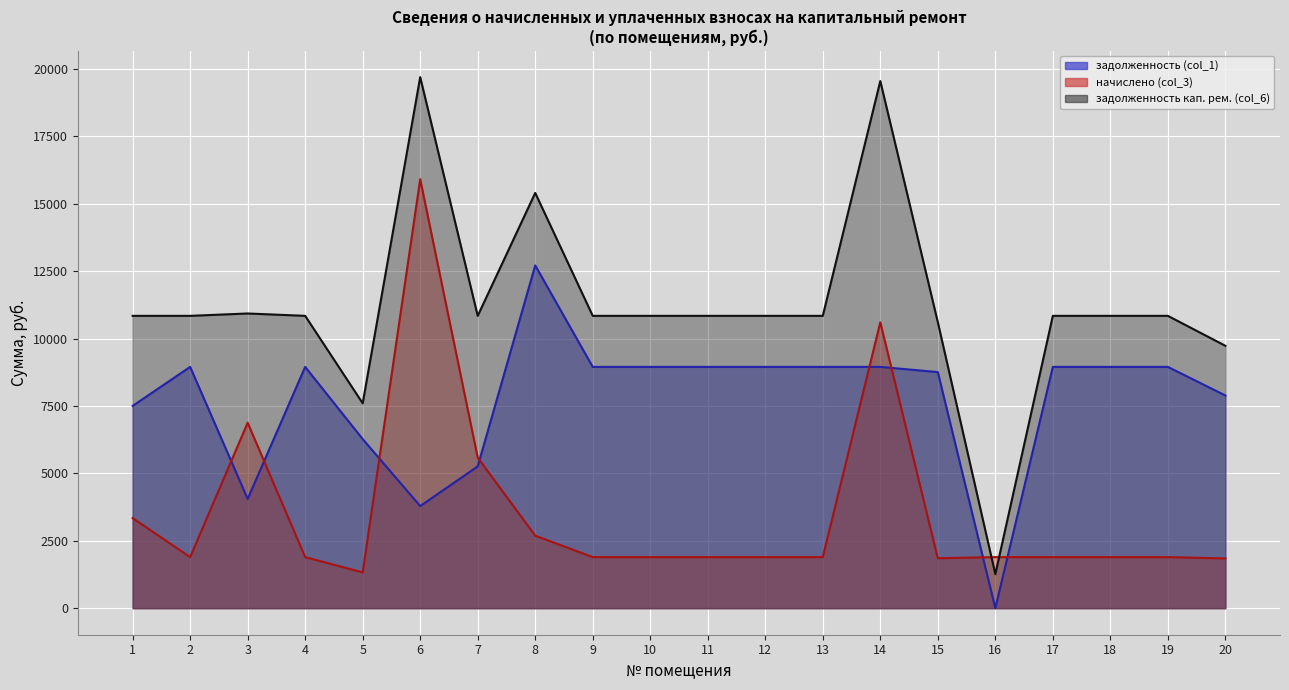

What is the difference between the maximum and minimum values in the начислено (col_3) series?

14582.7